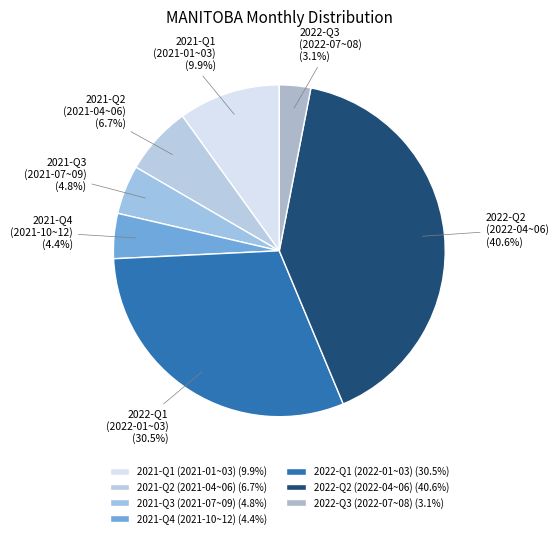

What is the total percentage of 2022-Q3 (2022-07~08) and 2022-Q2 (2022-04~06)?

43.7%